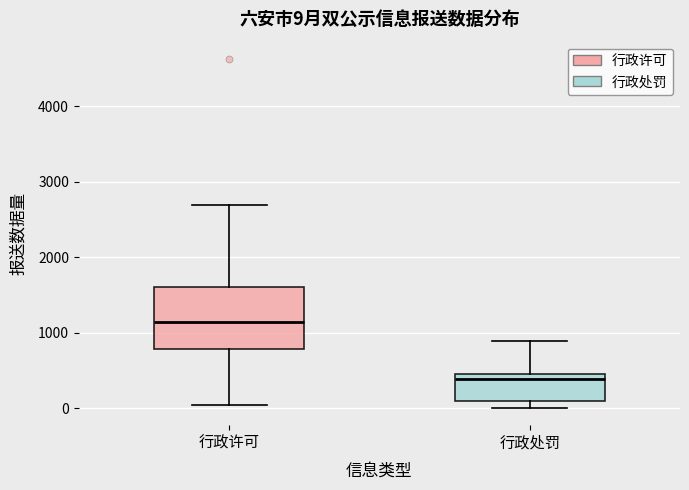

Which box is the tallest, from its lower edge to its upper edge?

行政许可